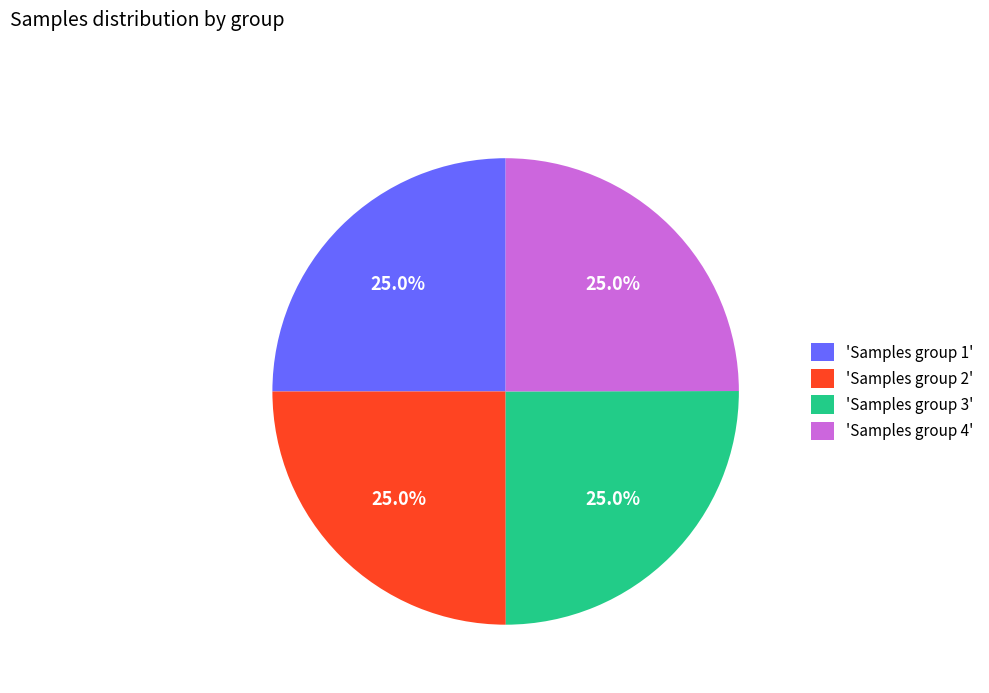

Does 'Samples group 4' represent more than half of the total?

No